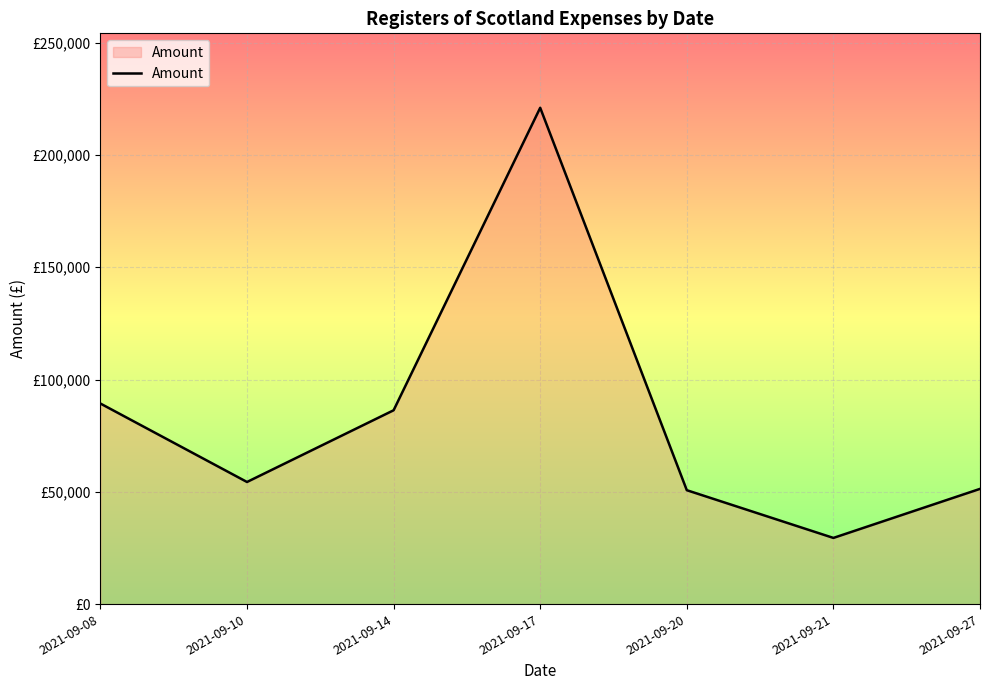

Approximately how many times larger is the value at 2021-09-14 compared to 2021-09-10?

1.6